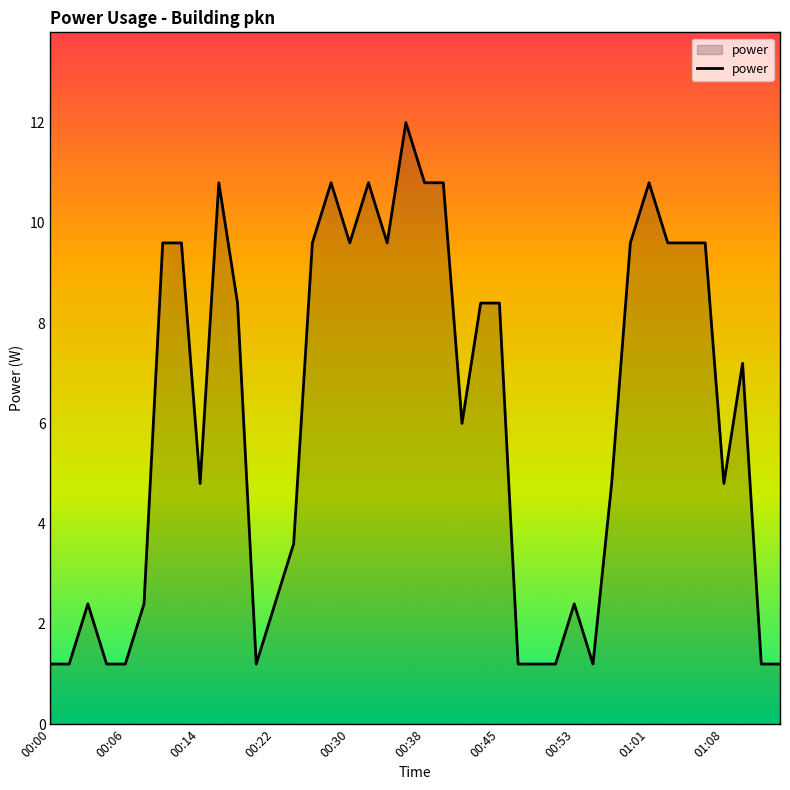

What is the difference between the maximum and minimum values?

10.8